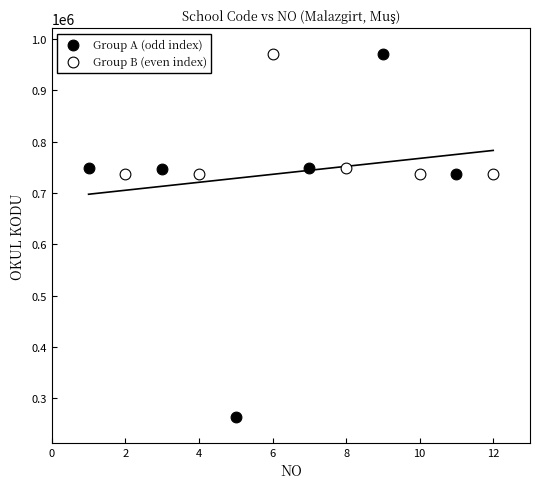

Which series contains the lowest Y value?

Group A (odd index)